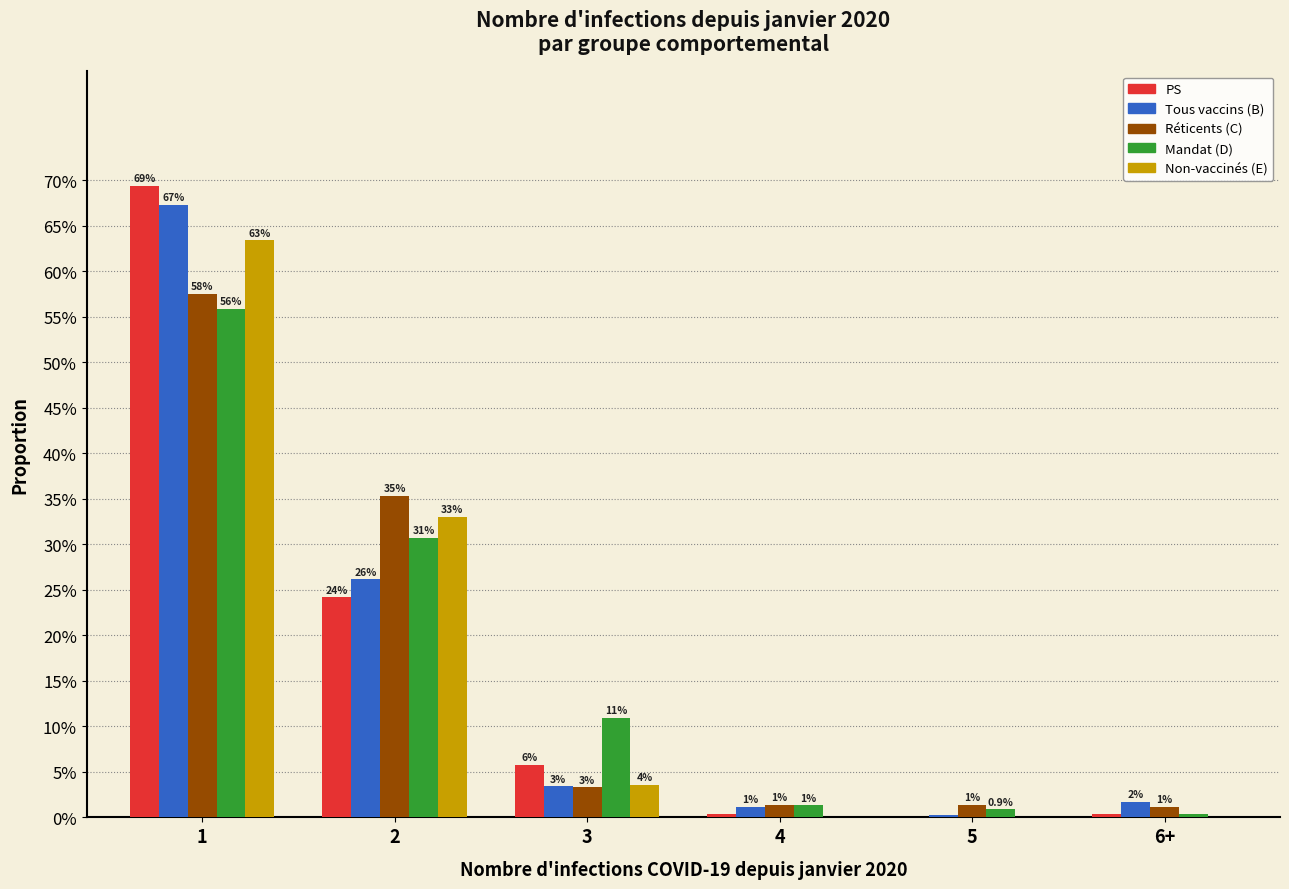

What are all the series names shown in the legend?

PS, Tous vaccins (B), Réticents (C), Mandat (D), Non-vaccinés (E)